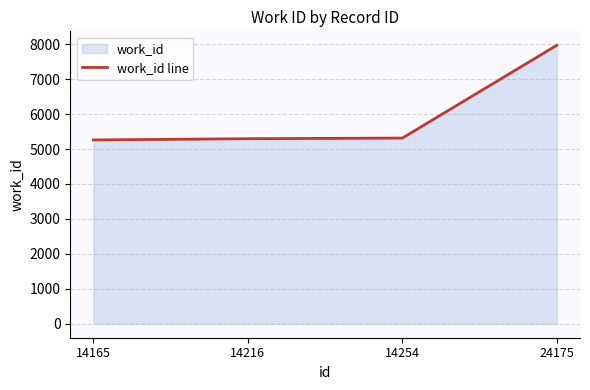

What is the difference between the maximum and minimum values?

2709